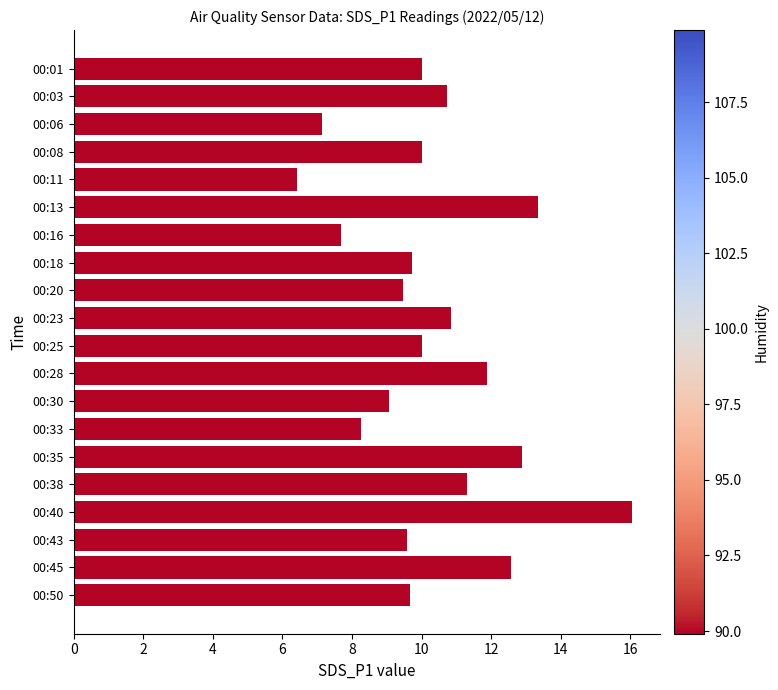

What is the difference between the maximum and second lowest values?

8.9